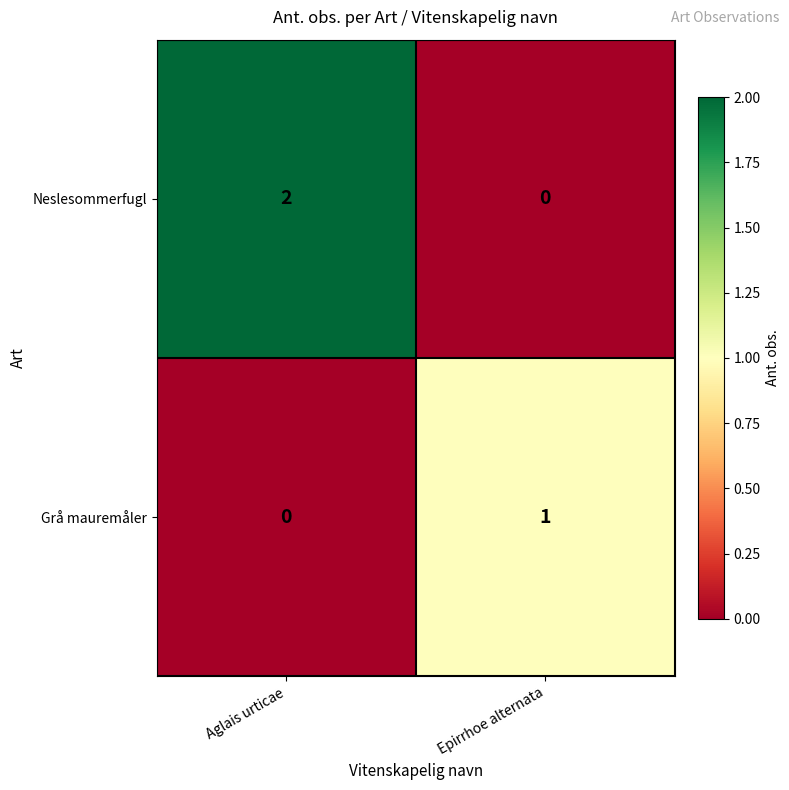

At which label is Grå mauremåler closest to 0?

Aglais urticae